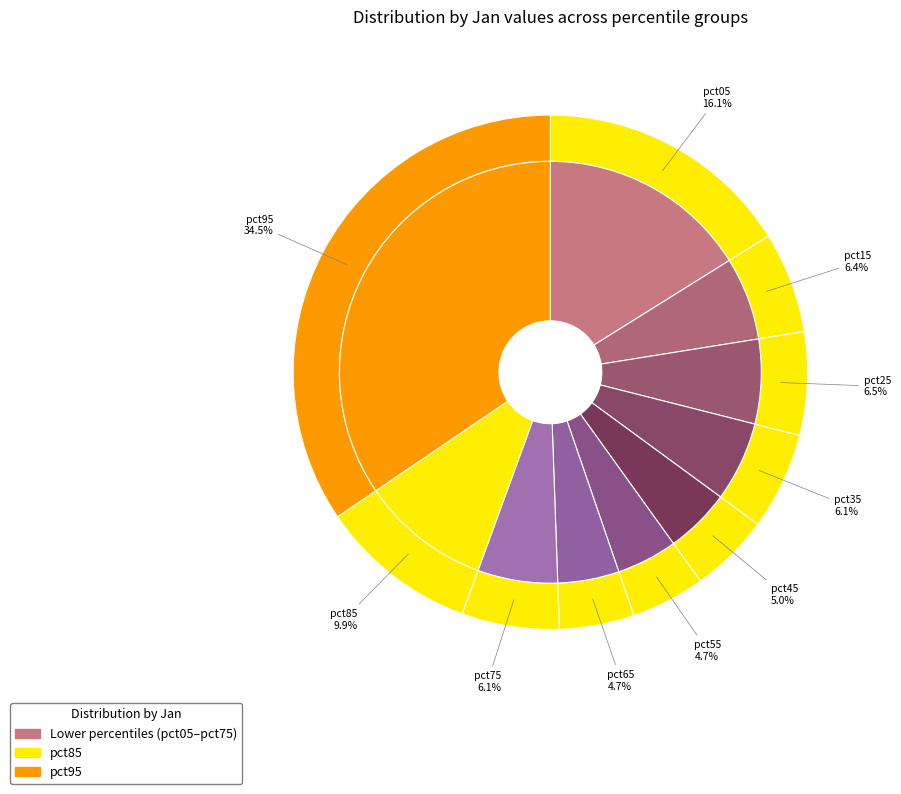

Combined, do pct35 and pct55 account for over 50%?

No